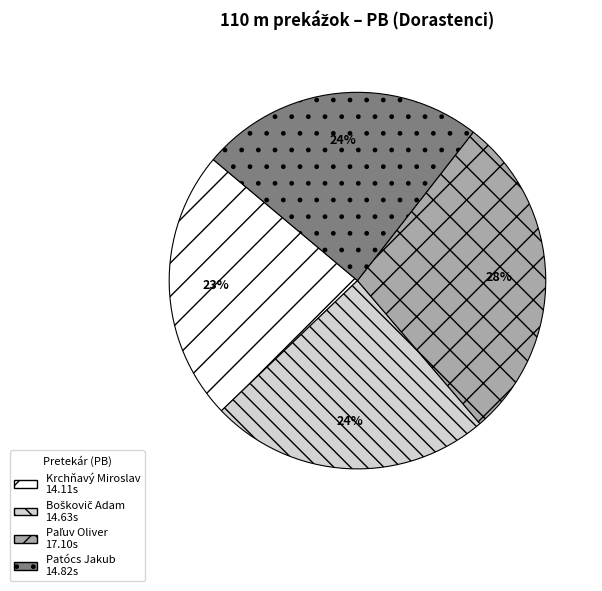

Which category has the smallest portion of the pie?

Krchňavý Miroslav